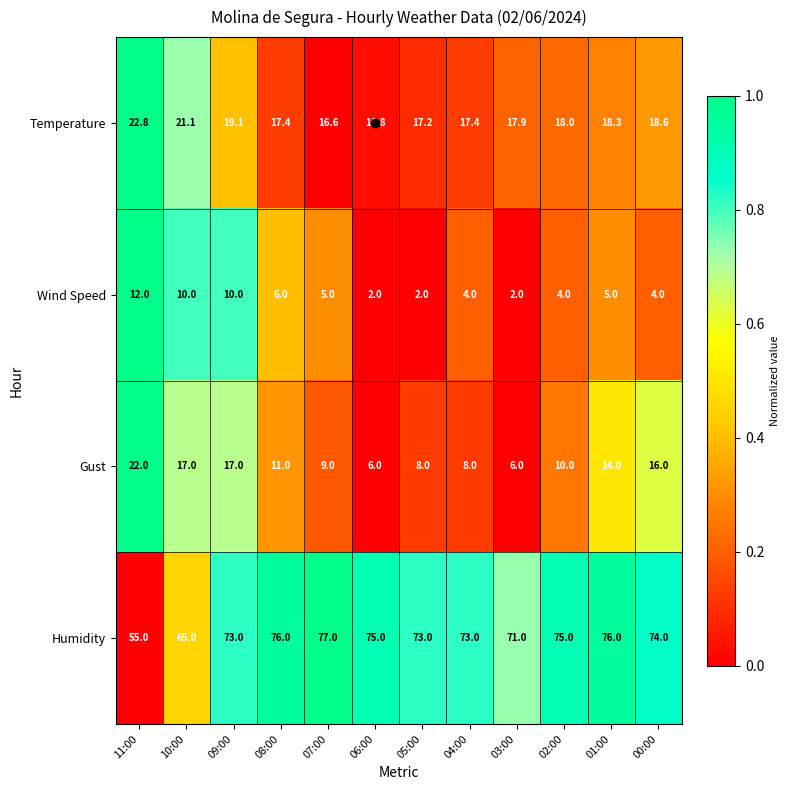

True or false: Humidity has a value of 71.0 at 03:00.

True